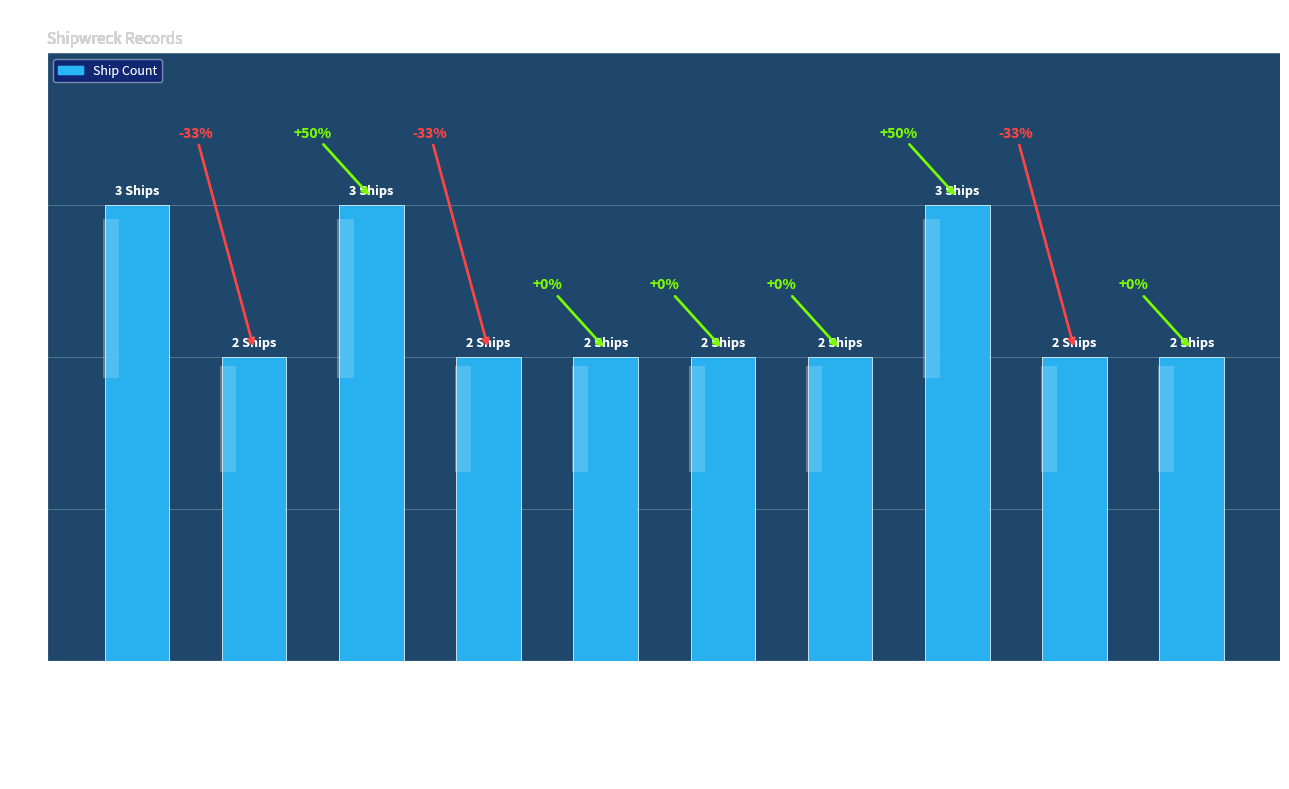

At which label is the value closest to 2?

West Coast, Apollo Bay